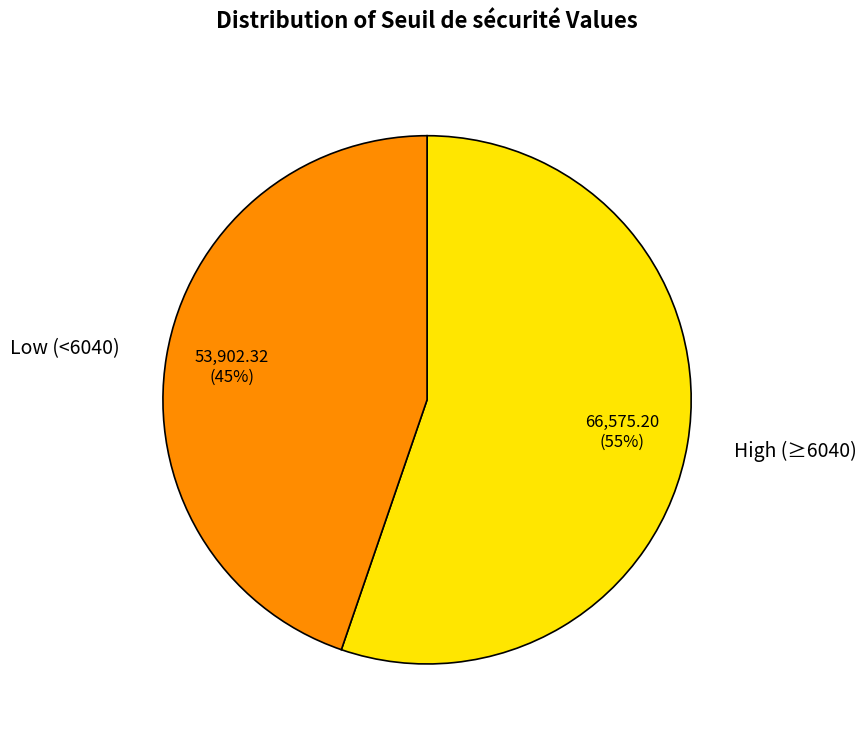

Which category has the biggest portion of the pie?

High (≥6040)